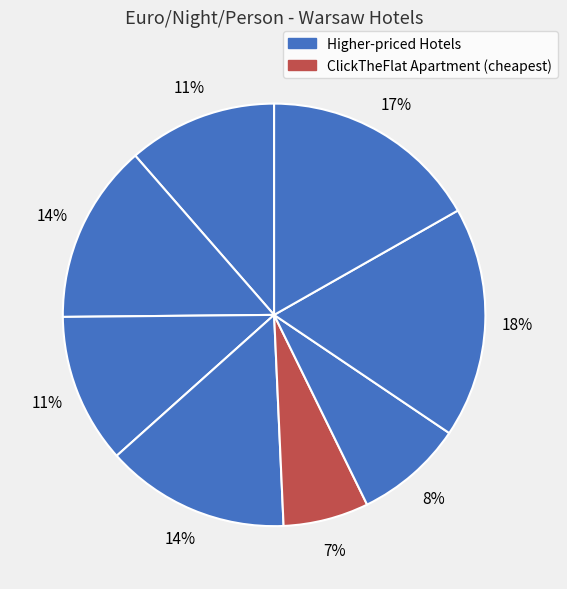

Count the number of slices in the pie.

8